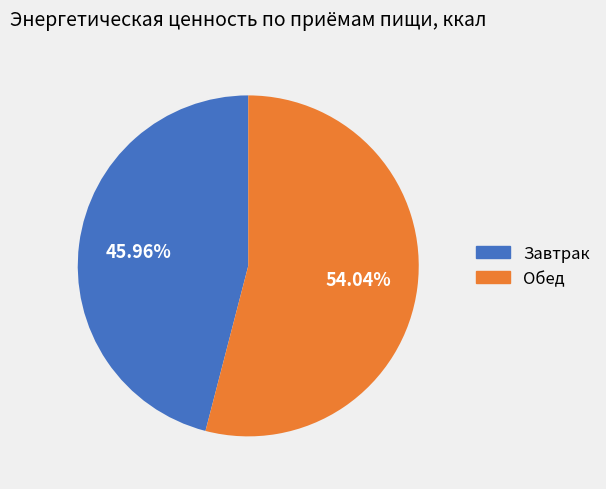

To the nearest percent, what portion does Завтрак represent?

46%